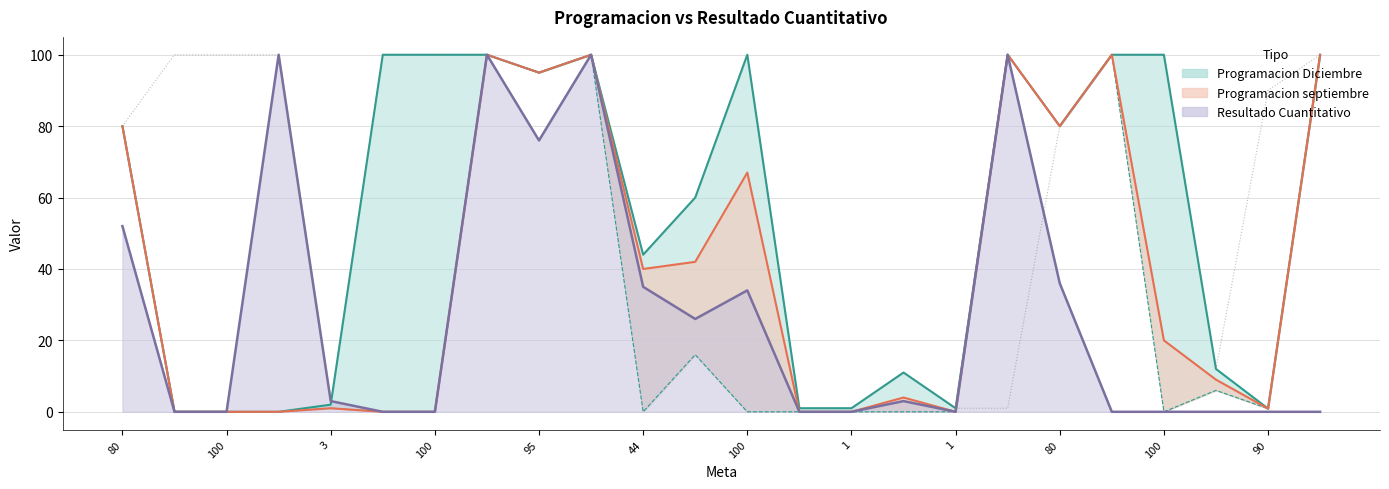

What is the sum of all Resultado Cuantitativo values?

665.0